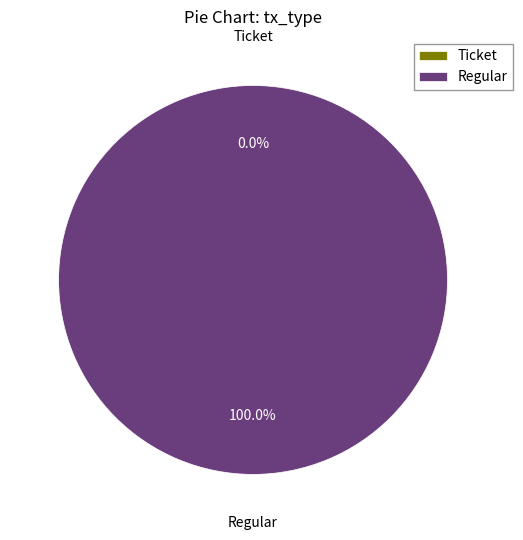

Is there a majority slice in this chart?

Yes